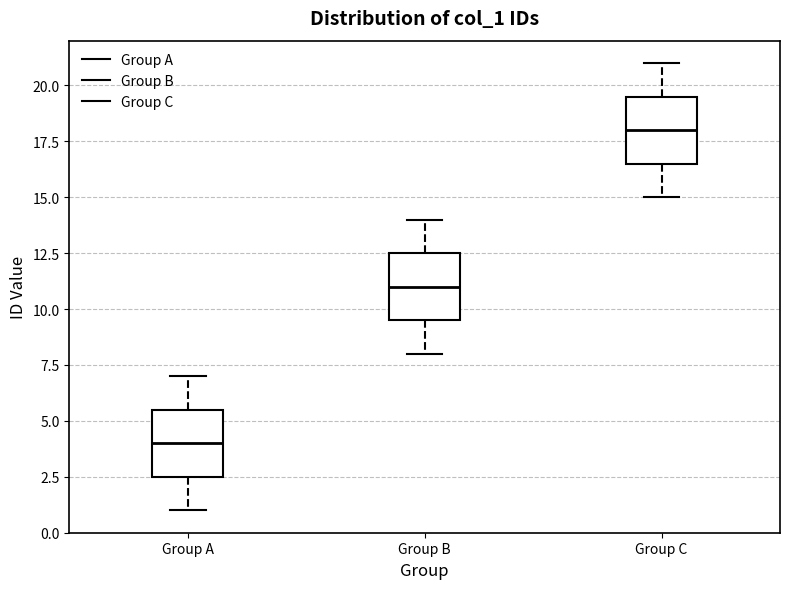

Which box has the highest median line?

Group C